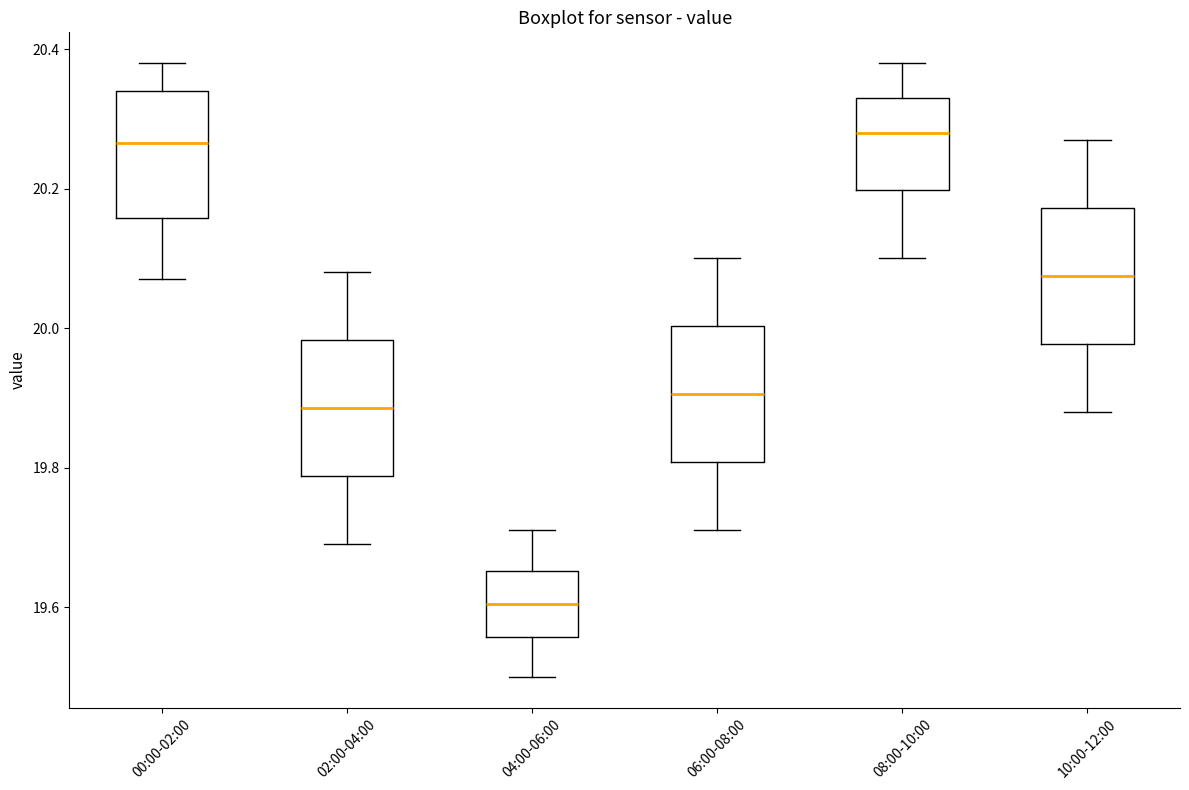

Reading left to right, read every box against the y-axis: the position of its median line, the range the box covers, and the ends of its whiskers. The values are not printed on the chart, so give them approximately, as read against the axis.

00:00-02:00: median 20.26, box 20.16 to 20.34, whiskers 20.08 to 20.38
02:00-04:00: median 19.88, box 19.78 to 19.98, whiskers 19.70 to 20.08
04:00-06:00: median 19.60, box 19.56 to 19.66, whiskers 19.50 to 19.72
06:00-08:00: median 19.90, box 19.80 to 20.00, whiskers 19.72 to 20.10
08:00-10:00: median 20.28, box 20.20 to 20.34, whiskers 20.10 to 20.38
10:00-12:00: median 20.08, box 19.98 to 20.18, whiskers 19.88 to 20.28